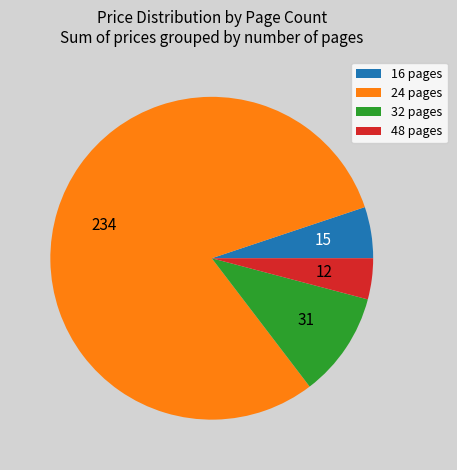

Is it true that 48 pages is 4% of the pie?

True